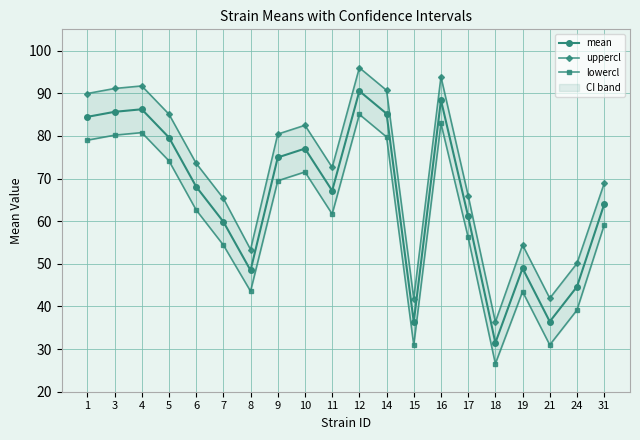

Reading left to right, what are all the values shown in this chart?

mean: 84.5	85.7	86.2	79.6	68.1	59.9	48.5	75.0	77.0	67.2	90.5	85.2	36.4	88.4	61.1	31.5	49.0	36.5	44.6	64.0
uppercl: 89.9	91.1	91.7	85.1	73.6	65.3	53.4	80.4	82.5	72.6	96.0	90.7	41.8	93.9	66.0	36.4	54.4	41.9	50.1	68.9
lowercl: 79.0	80.2	80.8	74.2	62.6	54.4	43.6	69.5	71.6	61.7	85.1	79.8	30.9	82.9	56.2	26.6	43.5	31.0	39.2	59.1